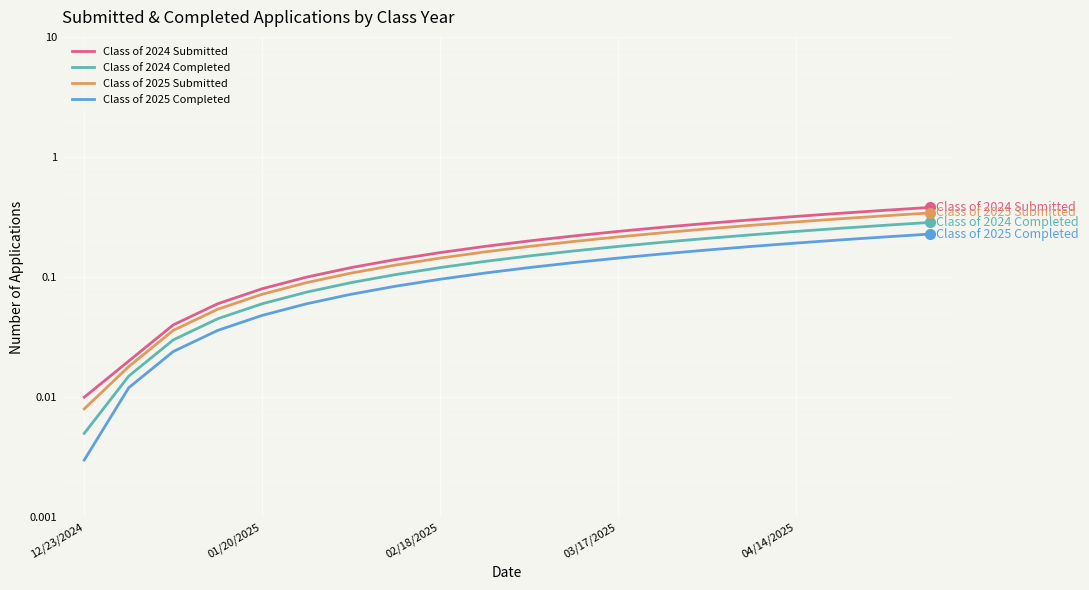

Which category has the lowest value in the Class of 2025 Submitted series?

12/23/2024